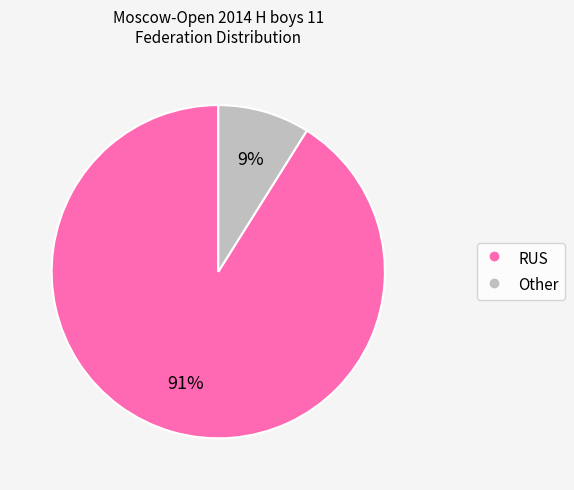

Is it true that Other is 71% of the pie?

False